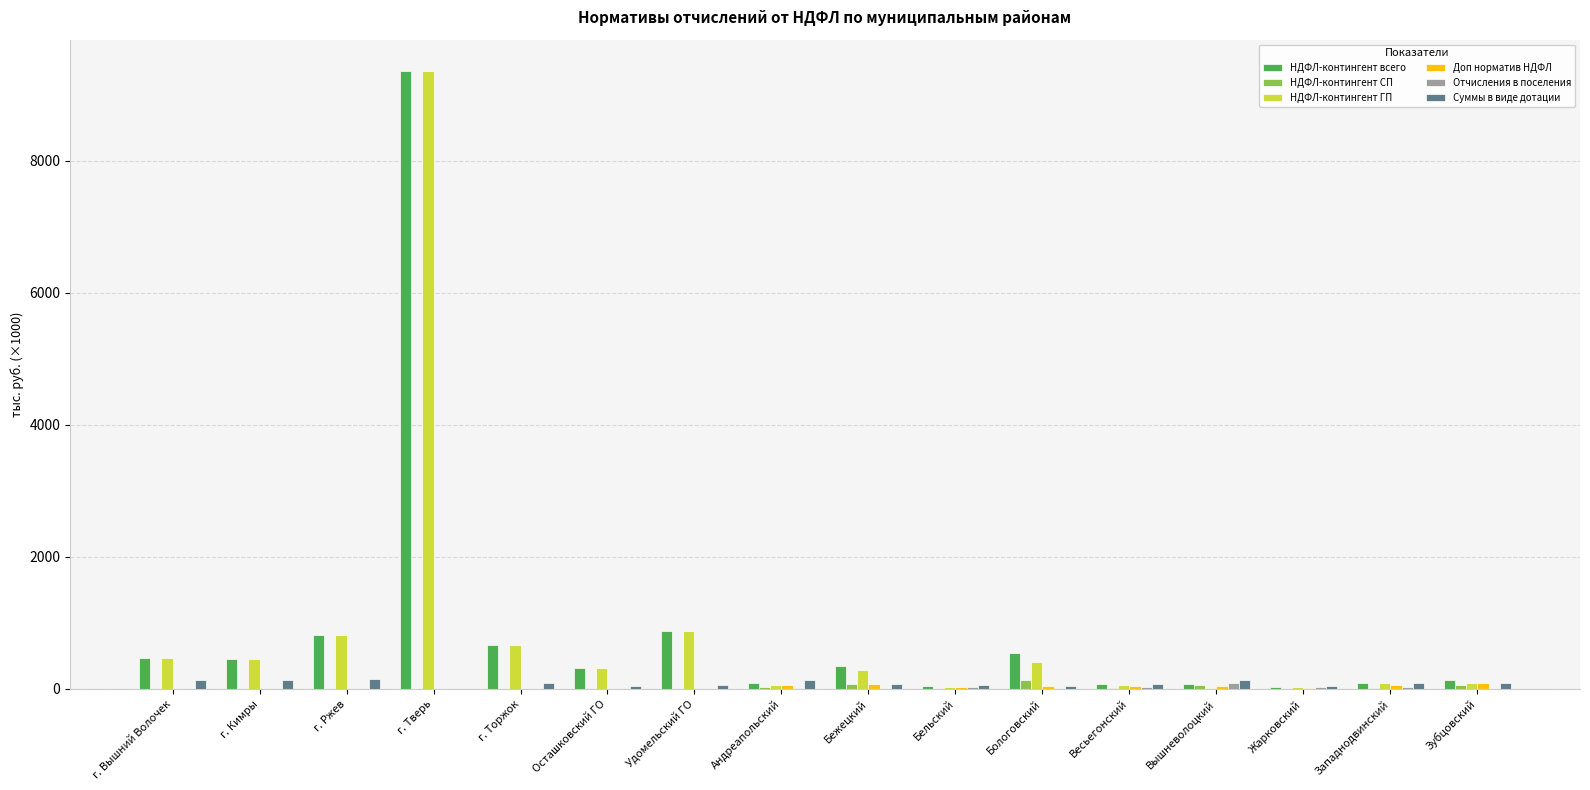

What is the highest value of the НДФЛ-контингент ГП series?

9364.3